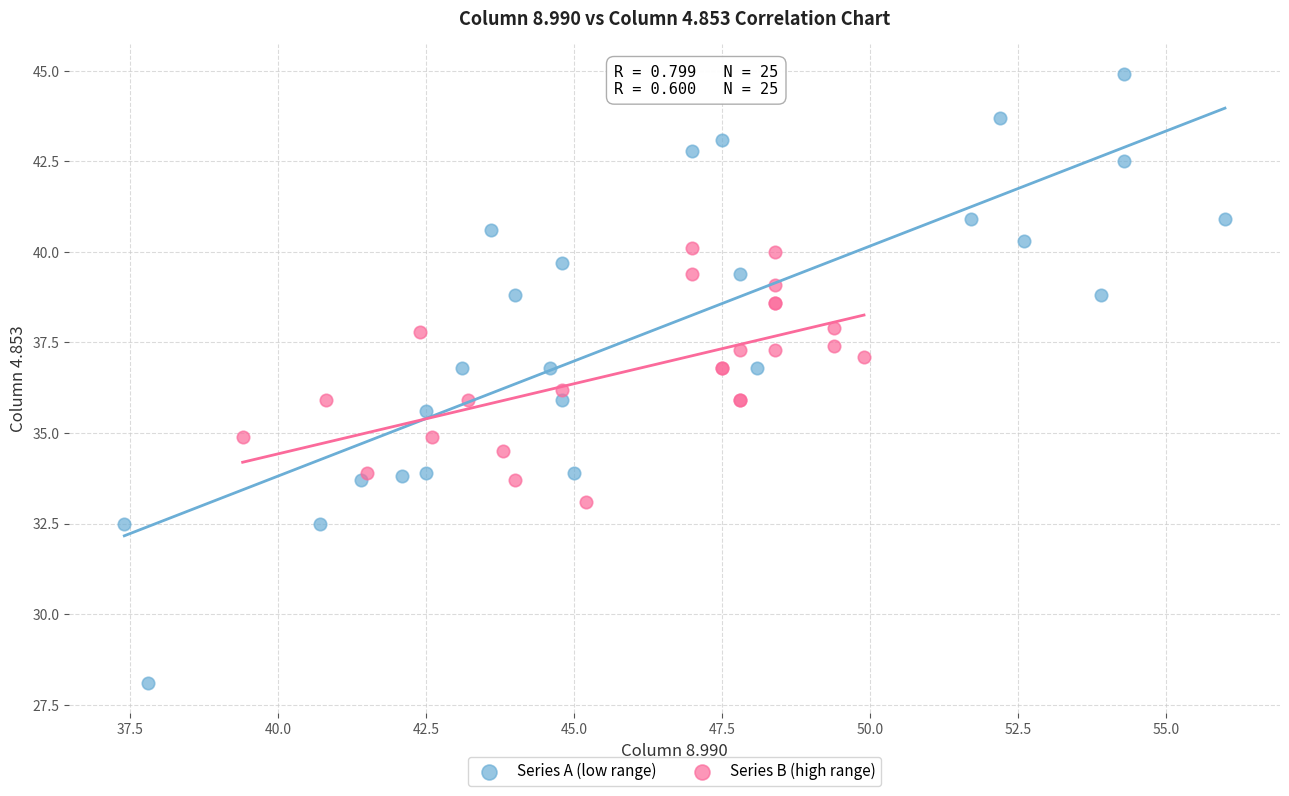

Which series reaches the minimum Y coordinate?

Series A (low range)